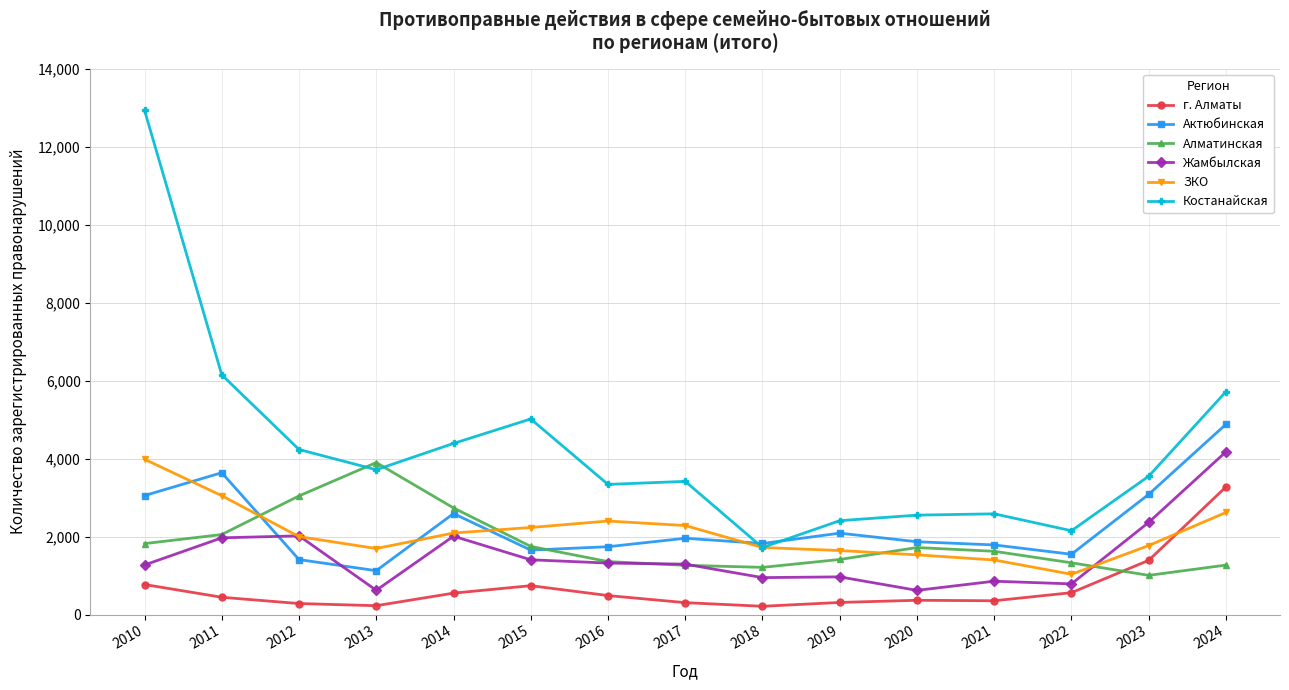

What is the difference between the second highest and minimum values in the Костанайская series?

4429